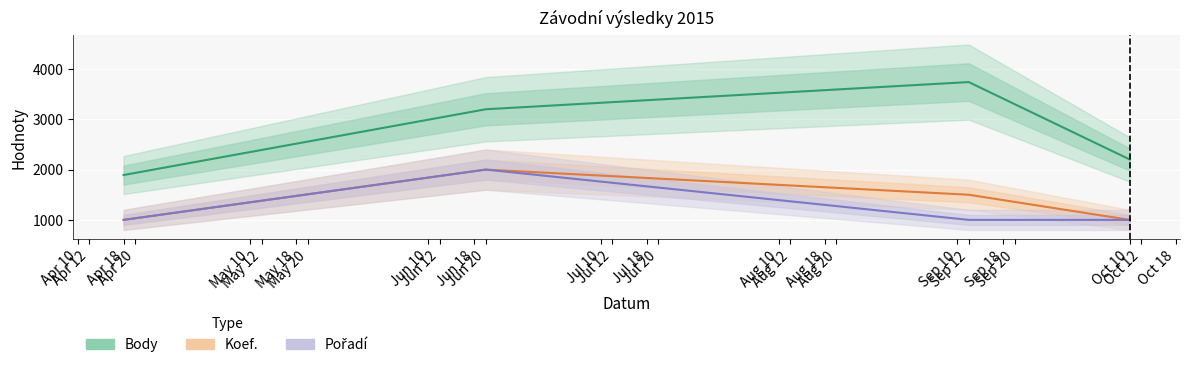

How many Pořadí values are between 1000 and 2000?

4